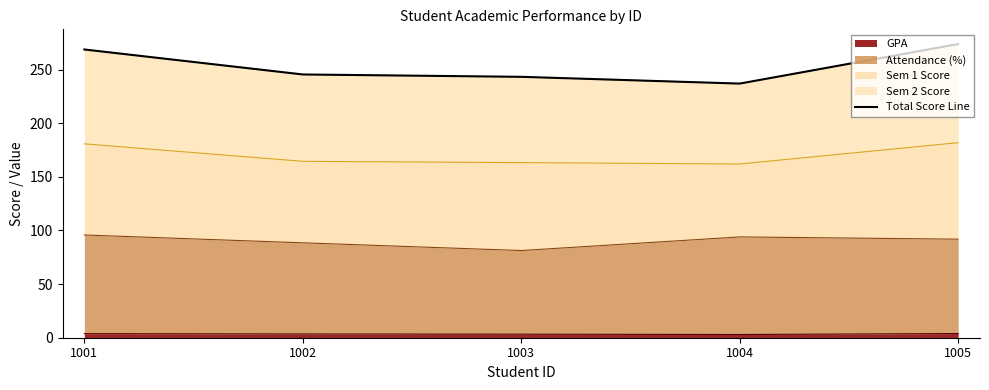

What is the ratio of the value at 1002 to the value at 1005?

0.9